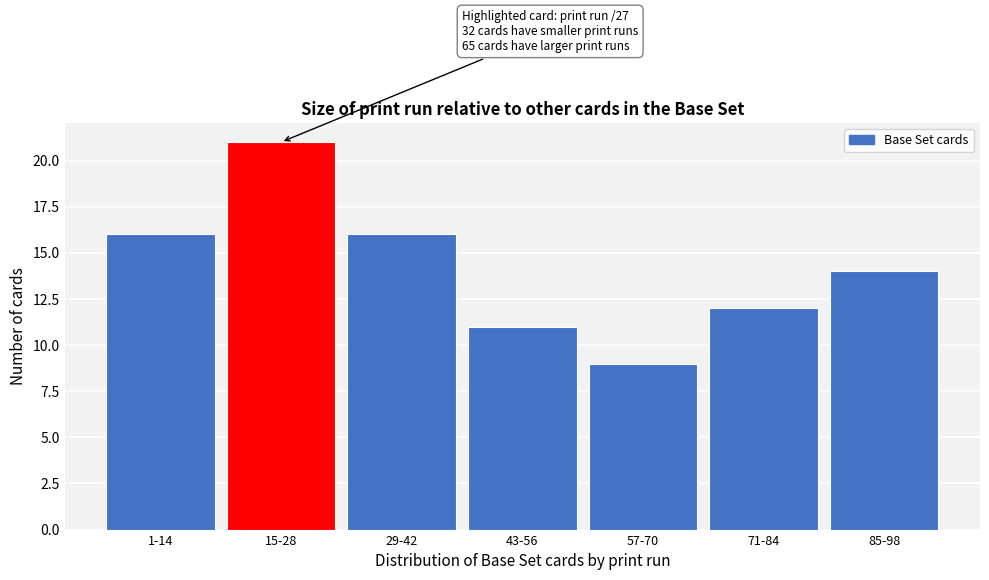

Reading left to right, extract all data points from this chart.

1-14=16	15-28=21	29-42=16	43-56=11	57-70=9	71-84=12	85-98=14